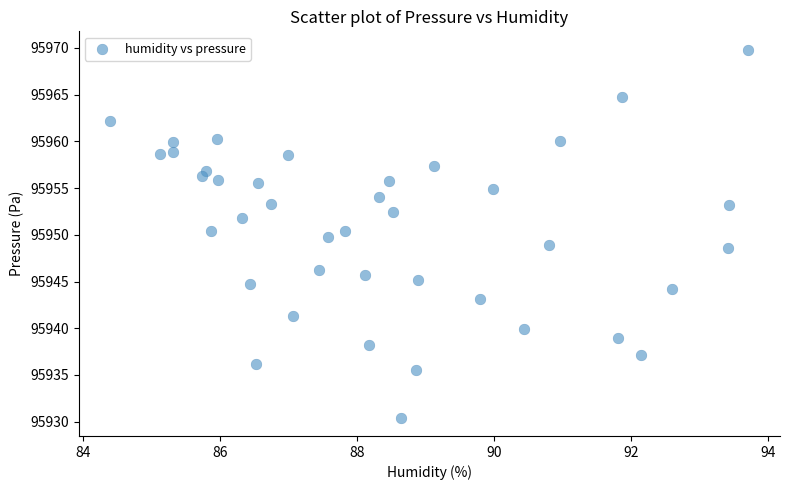

What is the range of X values (max minus min)?

9.3